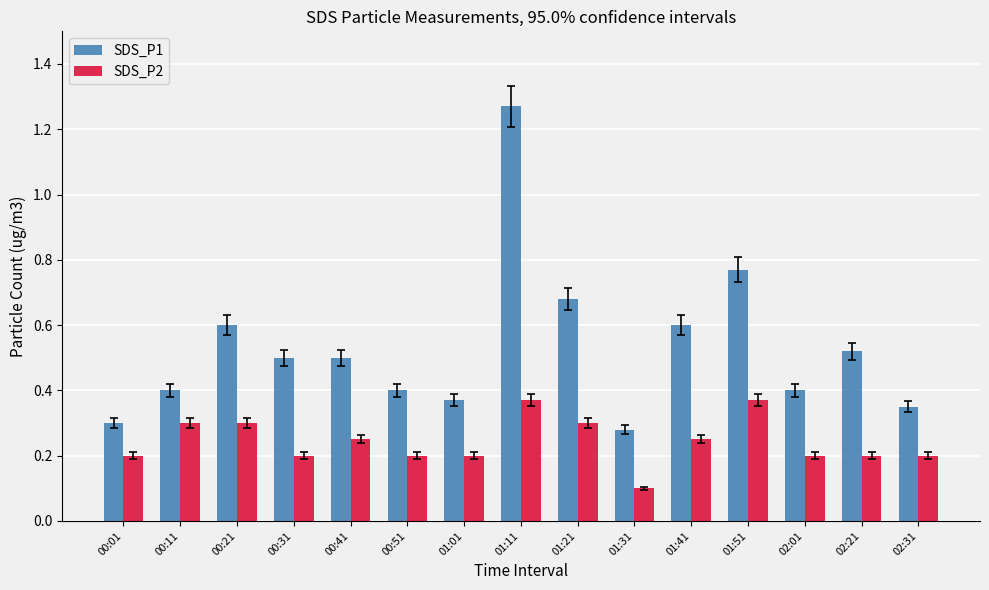

Where is SDS_P2 nearest to the value 0?

01:31